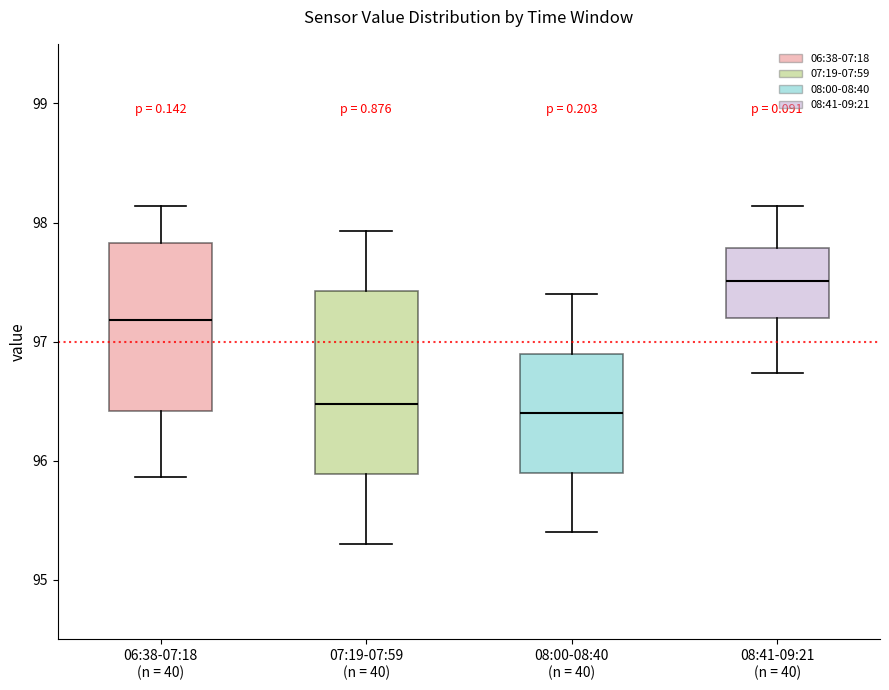

Which box's median line is the highest?

08:41-09:21 (n = 40)